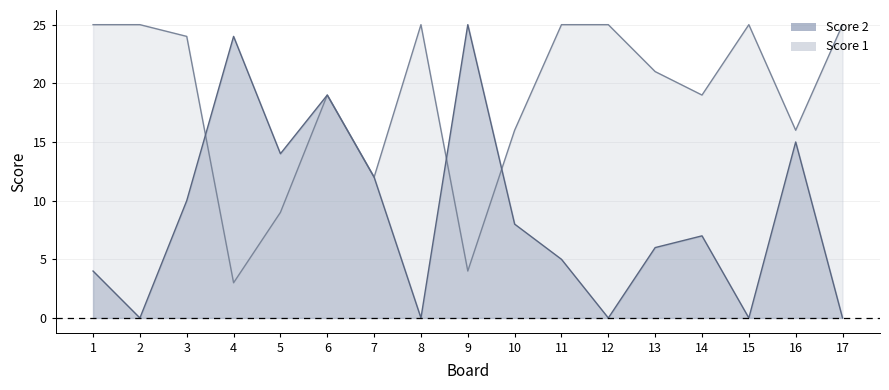

How many categories are shown in the chart?

17